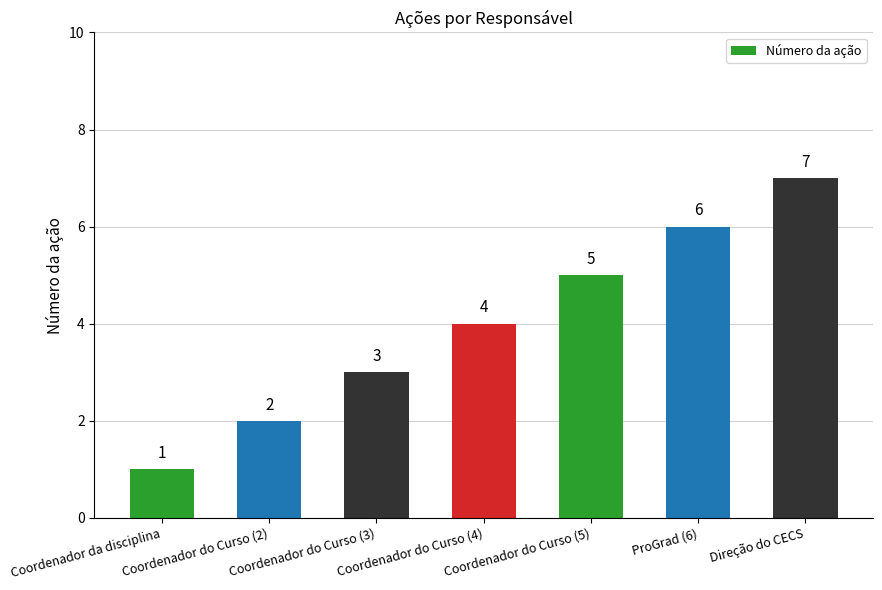

Is it true that the value at Coordenador do Curso (3) is 3?

True